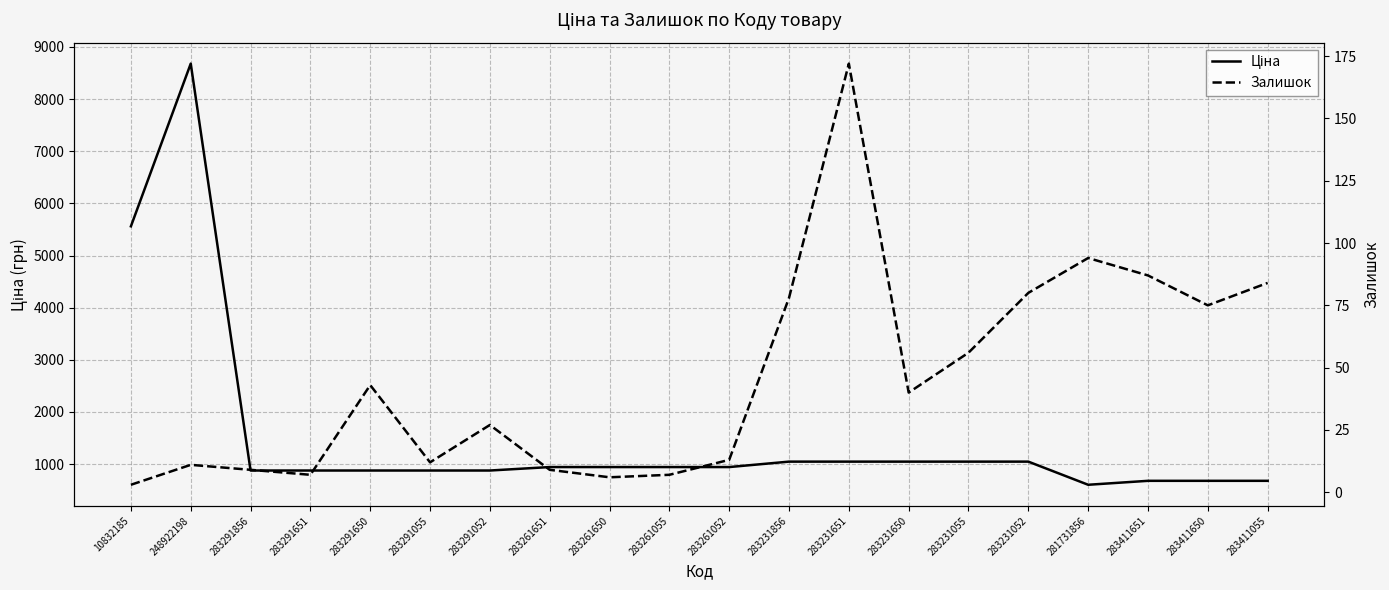

What is the average value of the Ціна series?

1514.7